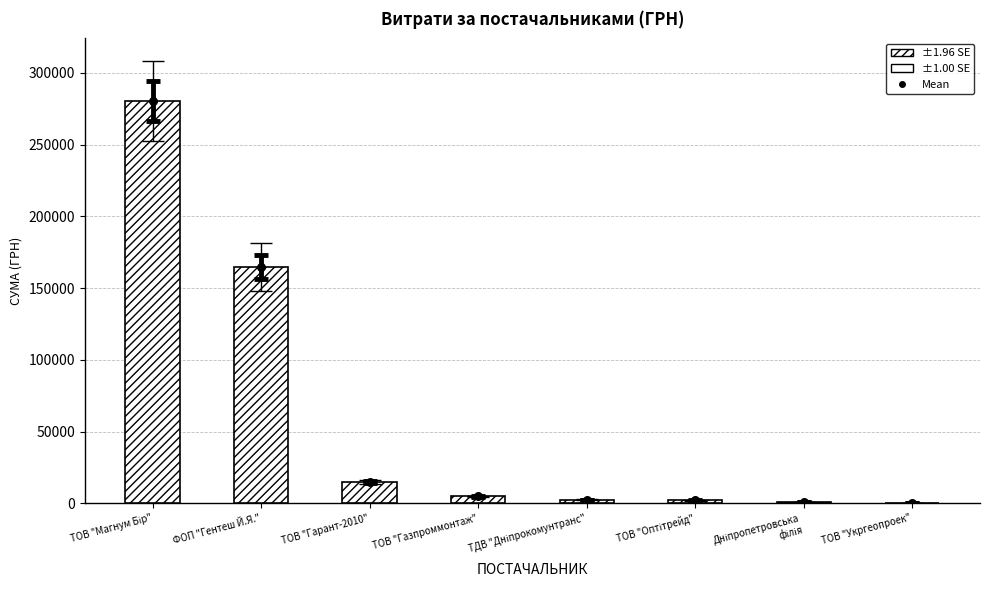

Is the value of Mean at ФОП "Гентеш Й.Я." greater than the value of СУМА (ГРН) at ТОВ "Гарант-2010"?

Yes